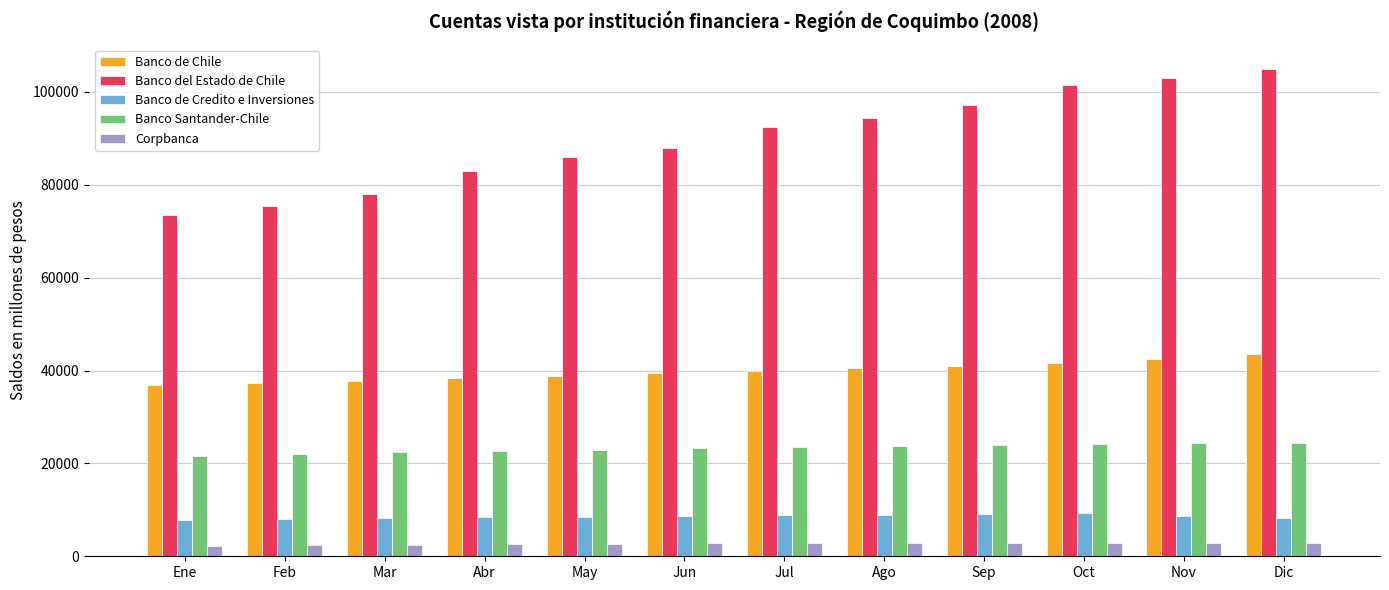

What are all the series names shown in the legend?

Banco de Chile, Banco del Estado de Chile, Banco de Credito e Inversiones, Banco Santander-Chile, Corpbanca